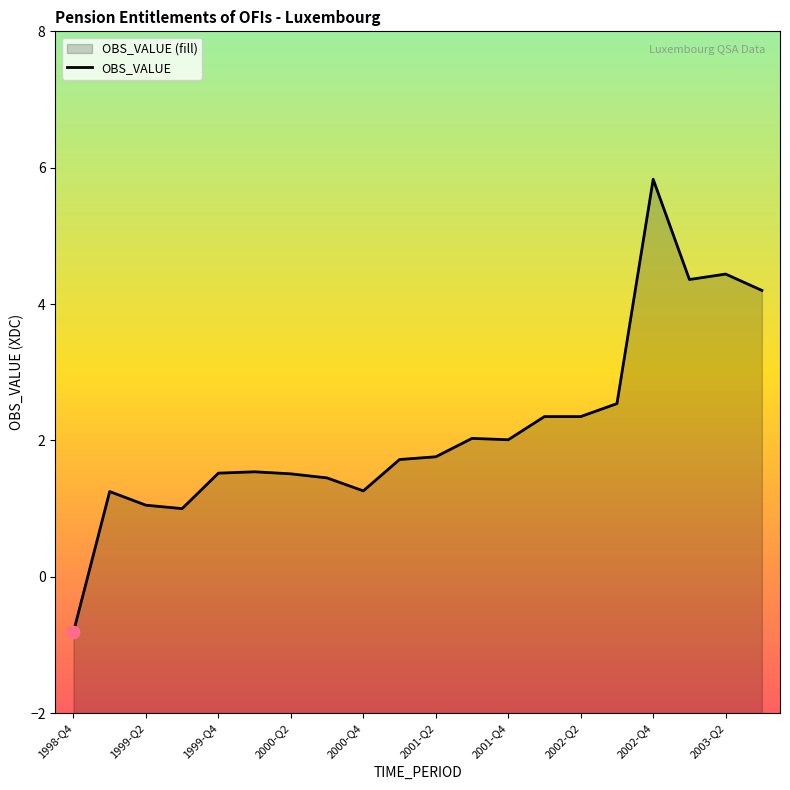

Approximately how many times larger is the value at 19 compared to 13?

1.8